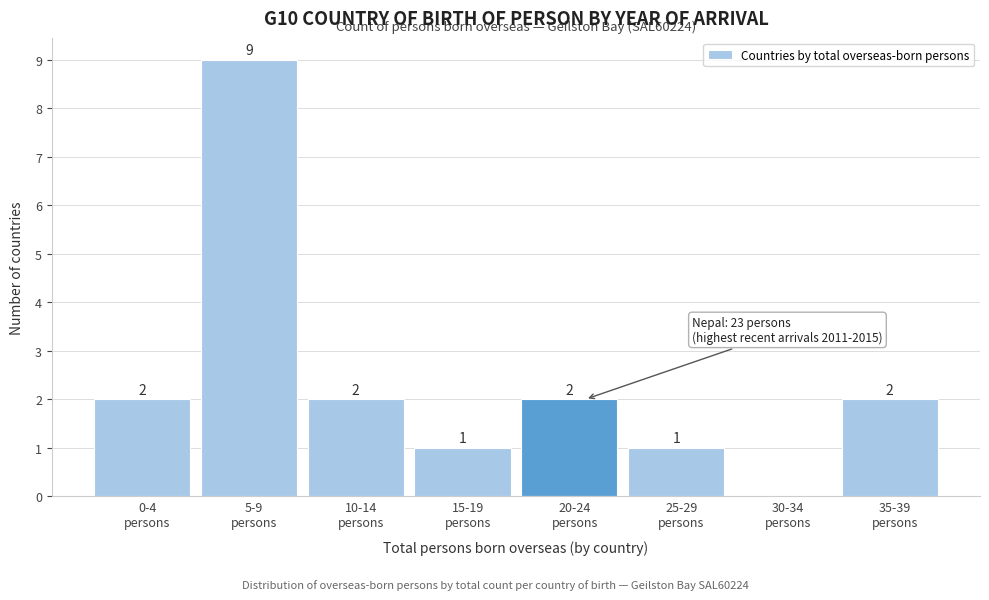

What is the maximum value shown in the chart?

9